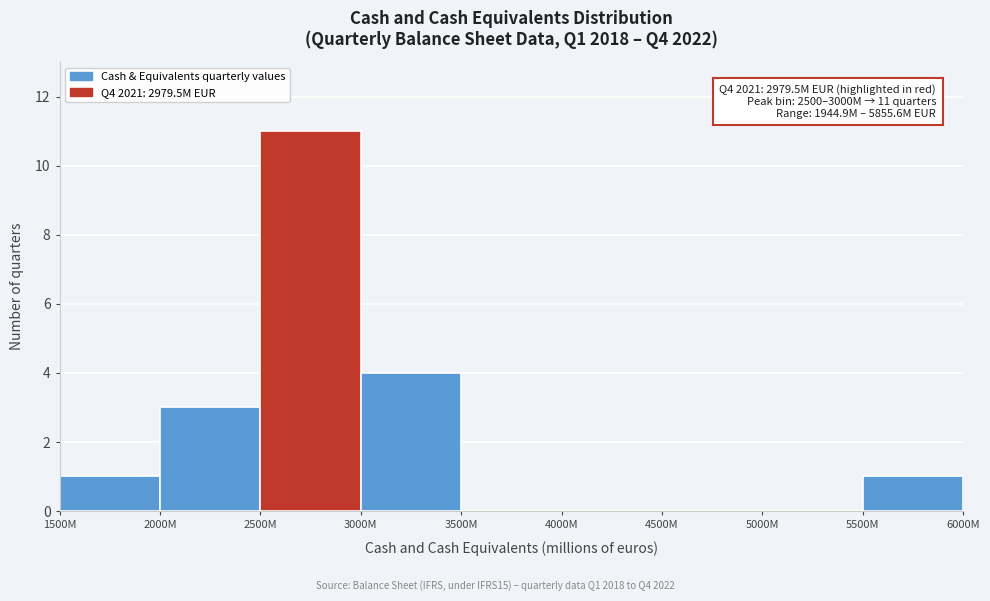

Reading left to right, list all the values displayed in this chart.

1500M=1	2000M=3	2500M=11	3000M=4	3500M=0	4000M=0	4500M=0	5000M=0	5500M=1